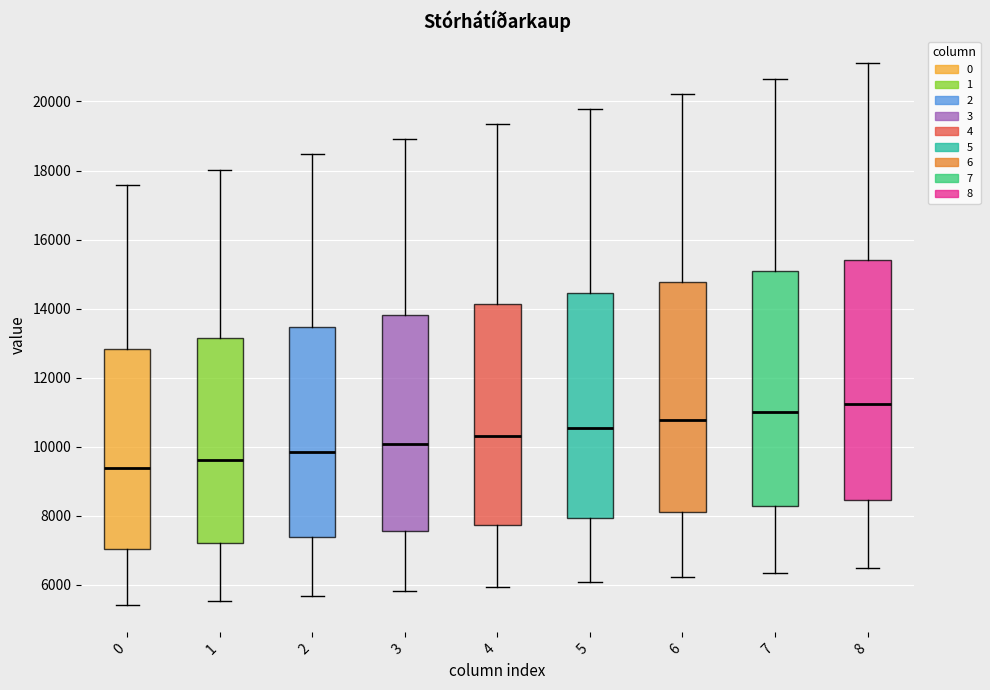

Reading left to right, read every box against the y-axis: the position of its median line, the range the box covers, and the ends of its whiskers. The values are not printed on the chart, so give them approximately, as read against the axis.

0: median 9400, box 7000 to 12800, whiskers 5400 to 17600
1: median 9600, box 7200 to 13200, whiskers 5600 to 18000
2: median 9800, box 7400 to 13400, whiskers 5600 to 18400
3: median 10000, box 7600 to 13800, whiskers 5800 to 19000
4: median 10400, box 7800 to 14200, whiskers 6000 to 19400
5: median 10600, box 8000 to 14400, whiskers 6000 to 19800
6: median 10800, box 8200 to 14800, whiskers 6200 to 20200
7: median 11000, box 8200 to 15000, whiskers 6400 to 20600
8: median 11200, box 8400 to 15400, whiskers 6400 to 21200